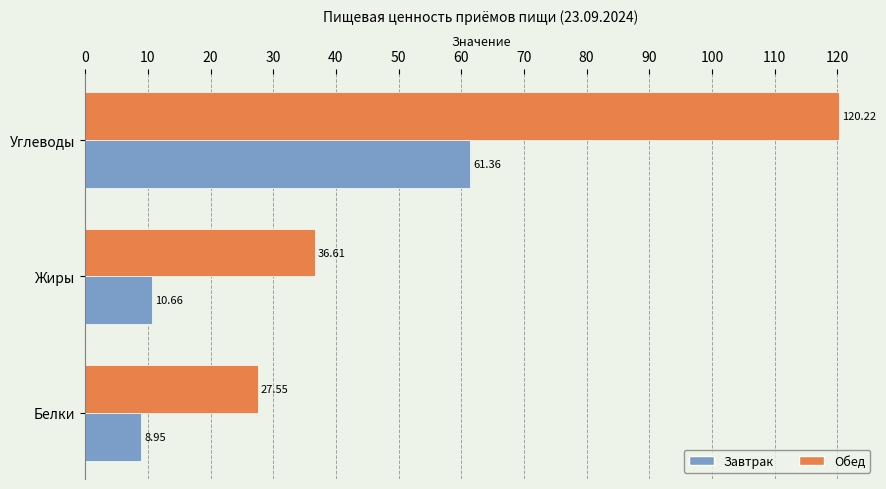

Which series has the widest spread of values?

Обед